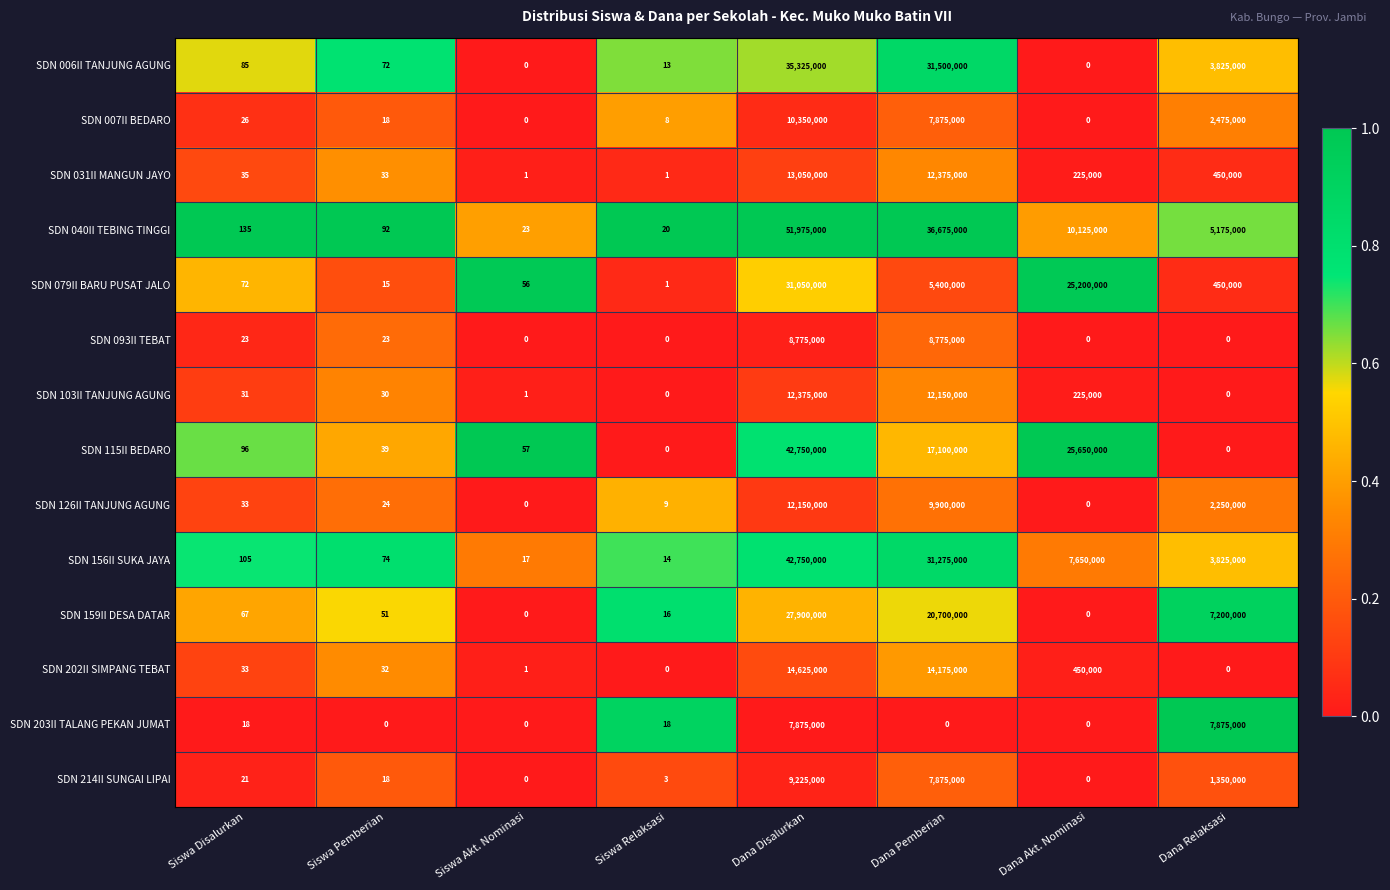

At which category is the sum across all series the highest?

Dana Disalurkan